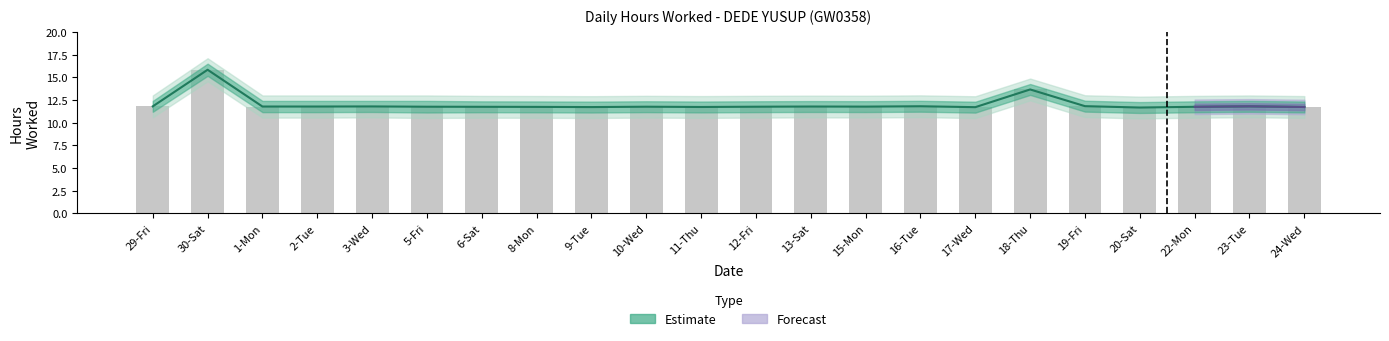

Is it true that Hours Worked equals 16.7 at 2-Tue?

False